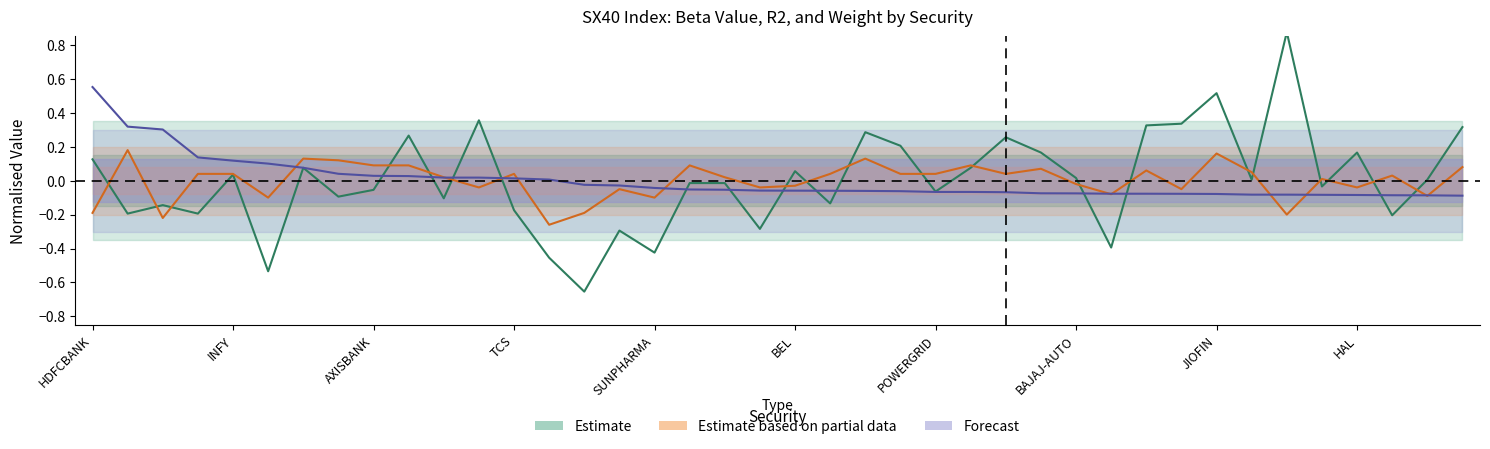

The Weight series shows -0.1 at TRENT. True or false?

True